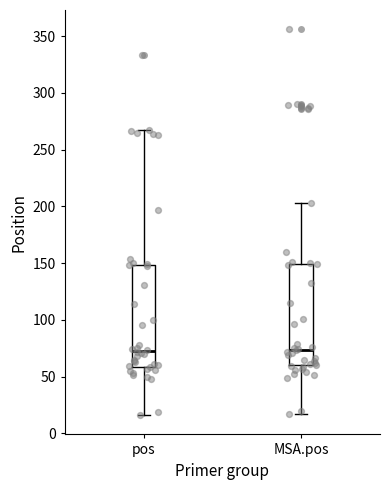

Reading left to right, transcribe this box plot: for each box, give where its median line is, the range the box spans, and where its two whiskers end, as read against the y-axis. The values are not printed on the chart, so give them approximately, as read against the axis.

pos: median 75, box 60 to 150, whiskers 15 to 265
MSA.pos: median 75, box 60 to 150, whiskers 15 to 205